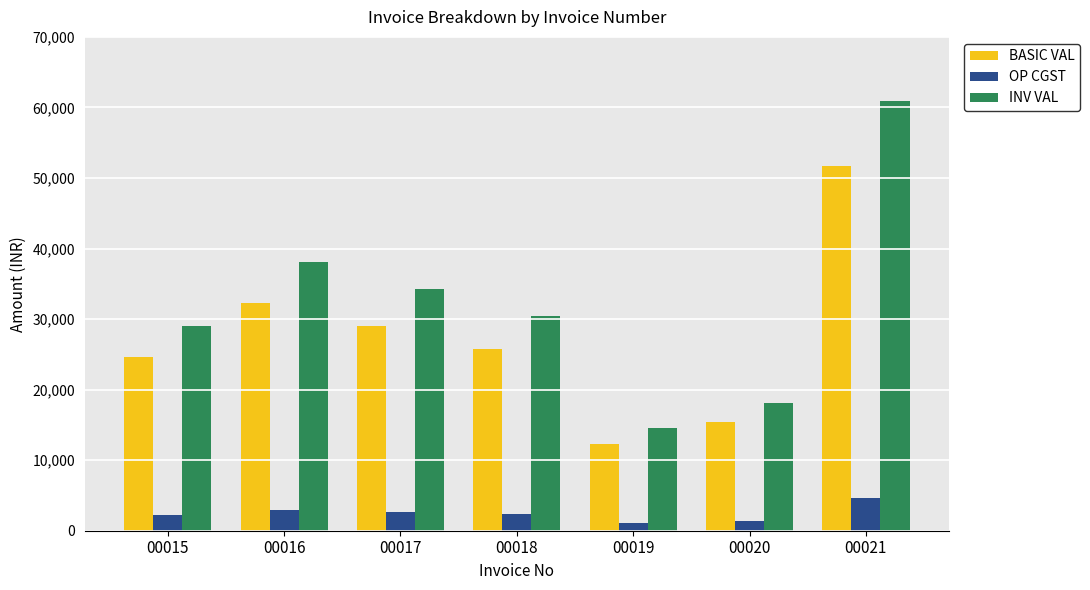

Between 00015 and 00020, which series saw the biggest shift?

INV VAL